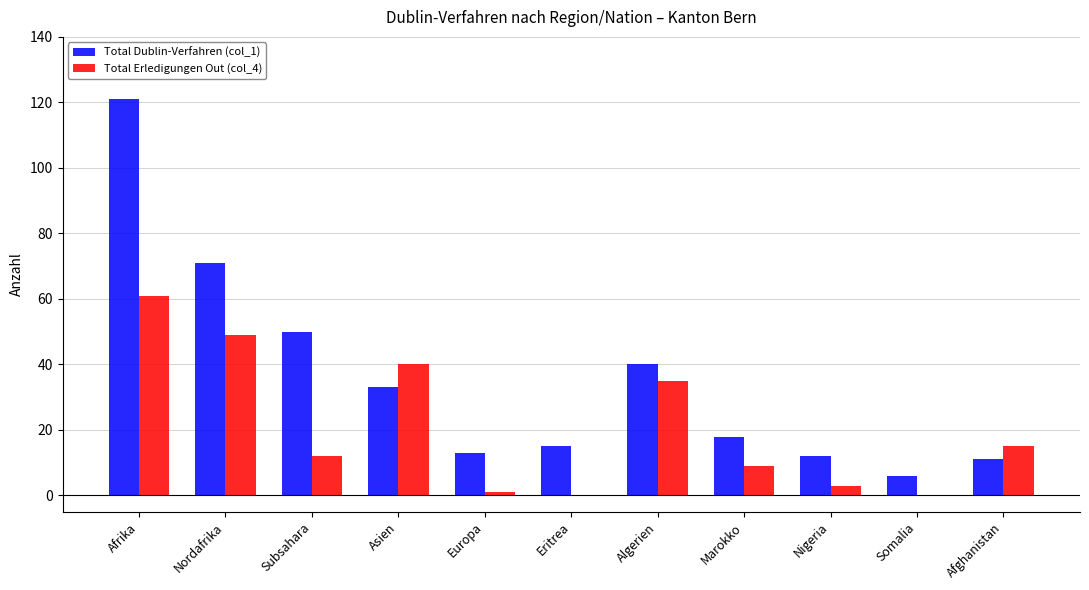

The Total Erledigungen Out (col_4) series shows 35 at Algerien. True or false?

True